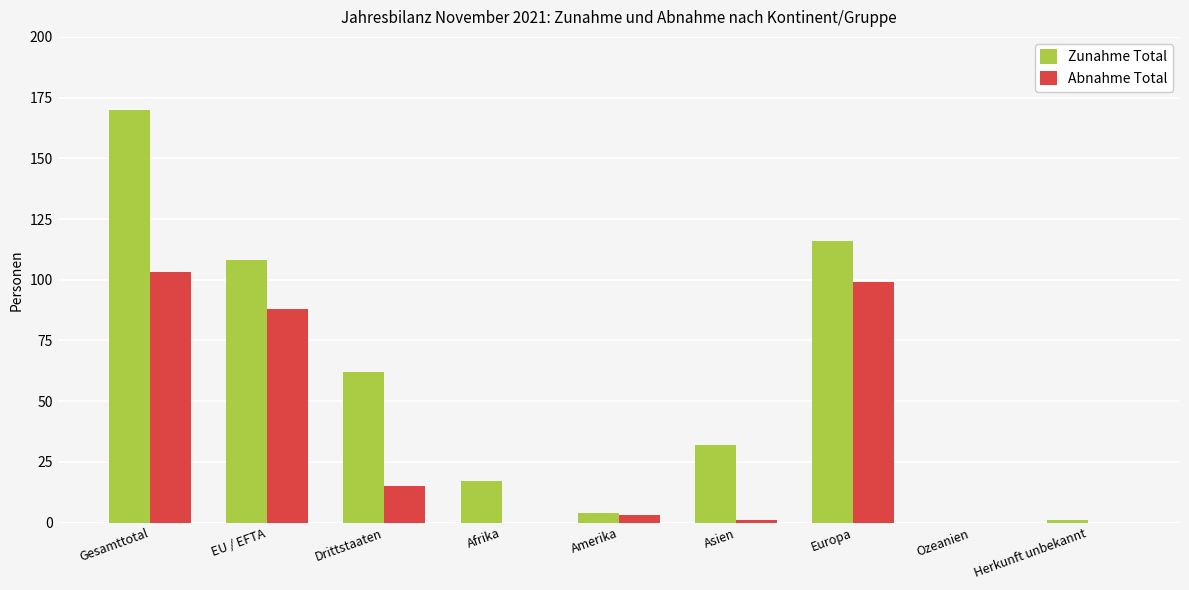

At which label does Abnahme Total first exceed 3?

Gesamttotal